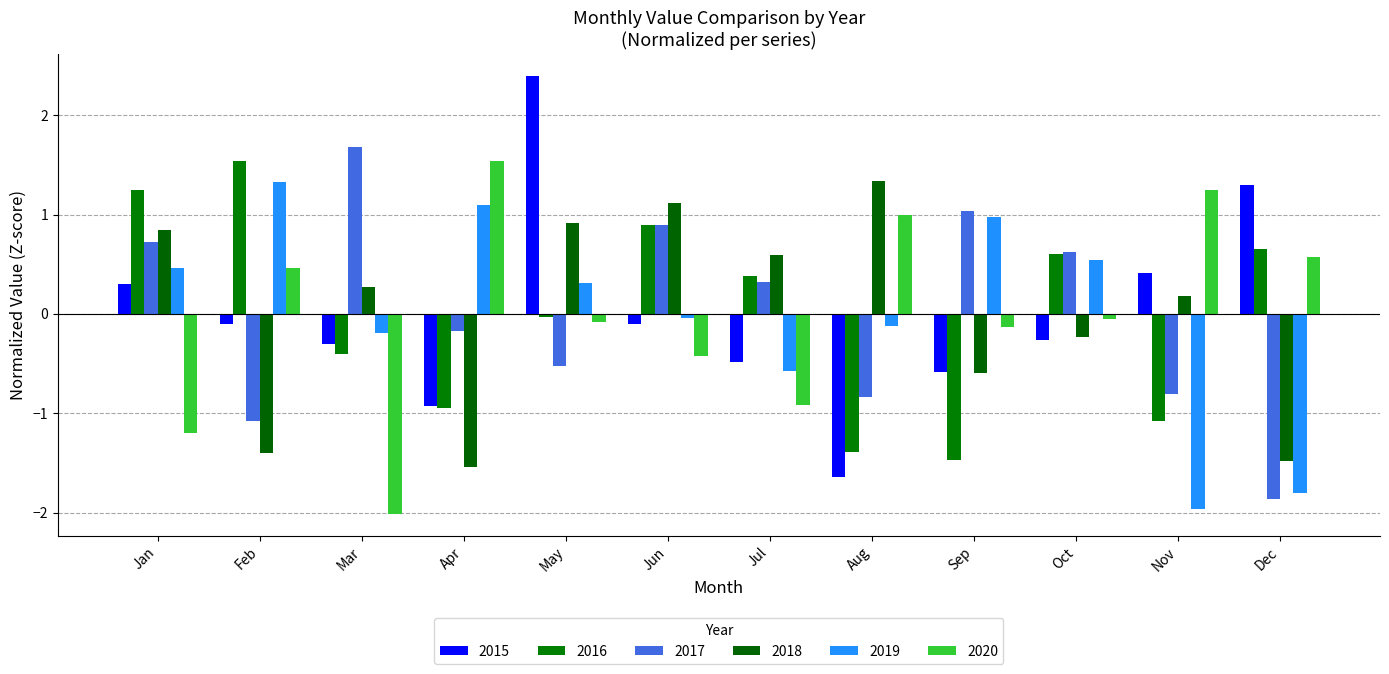

Reading right to left, extract all data points from this chart.

2015: Dec=1.3	Nov=0.4	Oct=-0.3	Sep=-0.6	Aug=-1.6	Jul=-0.5	Jun=-0.1	May=2.4	Apr=-0.9	Mar=-0.3	Feb=-0.1	Jan=0.3
2016: Dec=0.7	Nov=-1.1	Oct=0.6	Sep=-1.5	Aug=-1.4	Jul=0.4	Jun=0.9	May=-0.0	Apr=-0.9	Mar=-0.4	Feb=1.5	Jan=1.2
2017: Dec=-1.9	Nov=-0.8	Oct=0.6	Sep=1.0	Aug=-0.8	Jul=0.3	Jun=0.9	May=-0.5	Apr=-0.2	Mar=1.7	Feb=-1.1	Jan=0.7
2018: Dec=-1.5	Nov=0.2	Oct=-0.2	Sep=-0.6	Aug=1.3	Jul=0.6	Jun=1.1	May=0.9	Apr=-1.5	Mar=0.3	Feb=-1.4	Jan=0.8
2019: Dec=-1.8	Nov=-2.0	Oct=0.5	Sep=1.0	Aug=-0.1	Jul=-0.6	Jun=-0.0	May=0.3	Apr=1.1	Mar=-0.2	Feb=1.3	Jan=0.5
2020: Dec=0.6	Nov=1.2	Oct=-0.1	Sep=-0.1	Aug=1.0	Jul=-0.9	Jun=-0.4	May=-0.1	Apr=1.5	Mar=-2.0	Feb=0.5	Jan=-1.2